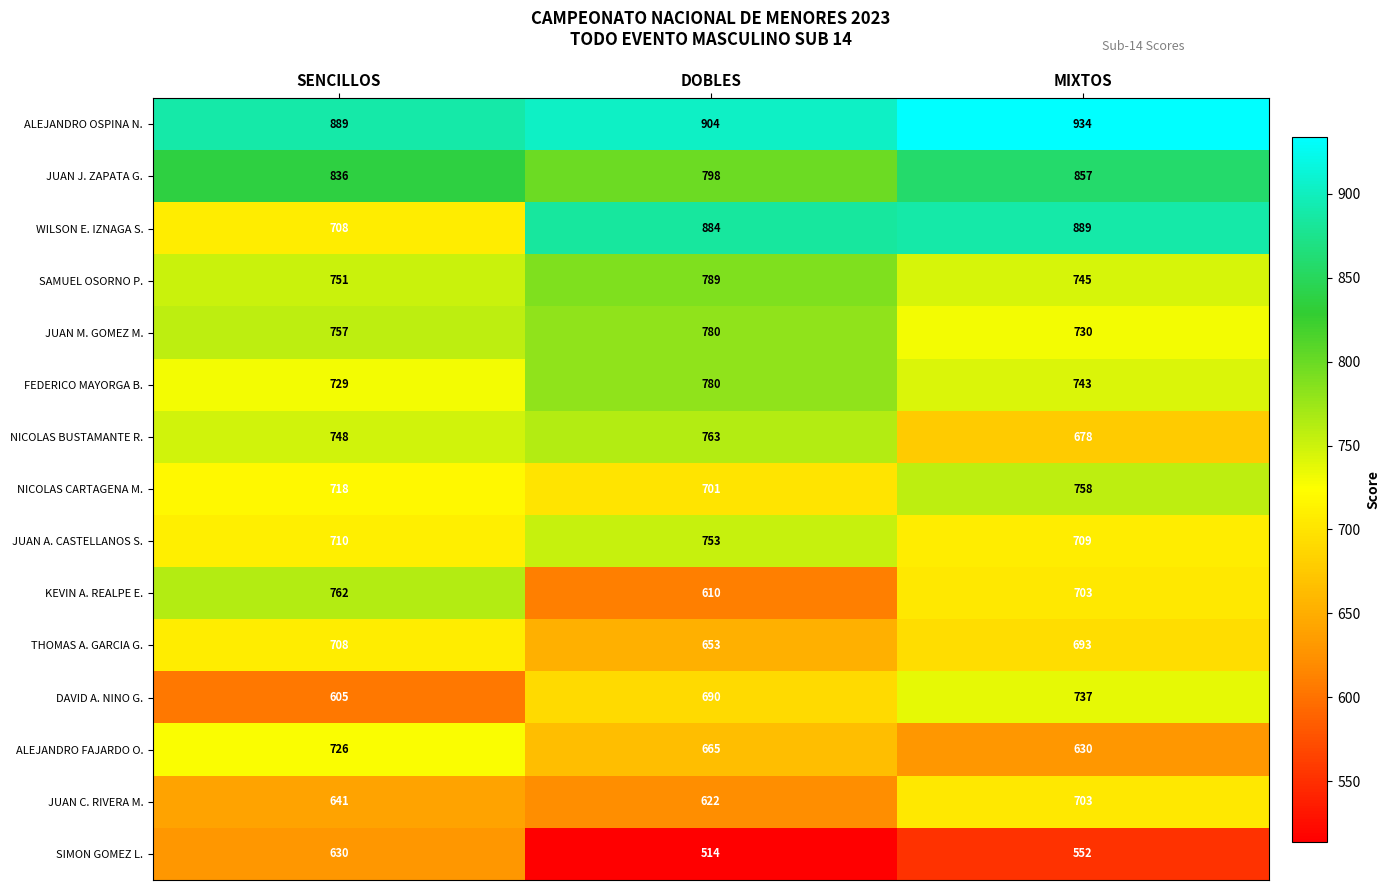

Is it true that JUAN M. GOMEZ M. equals 1141 at MIXTOS?

False